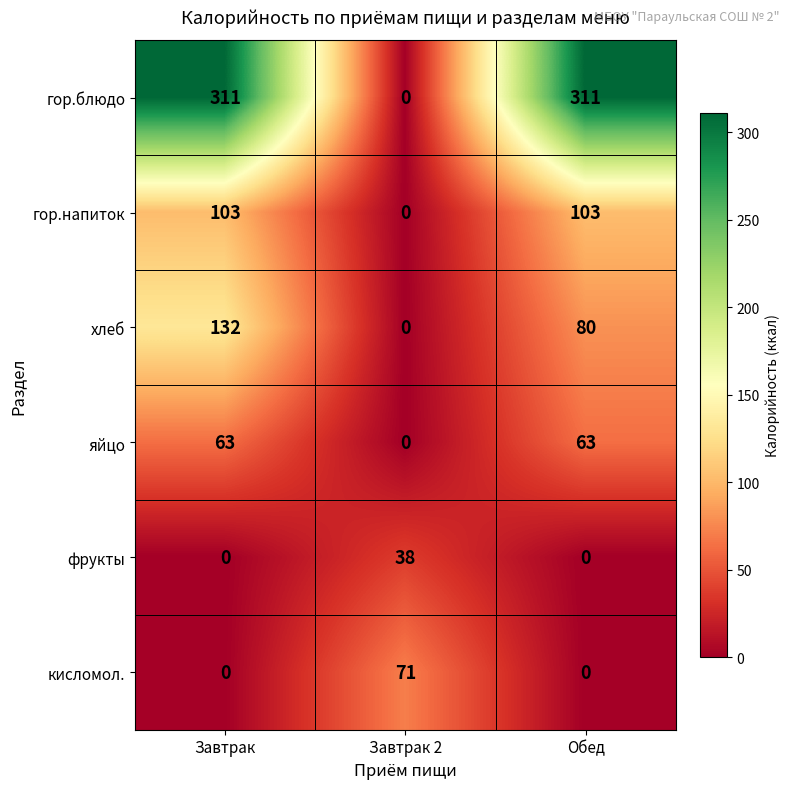

What is the average value of the яйцо series?

42